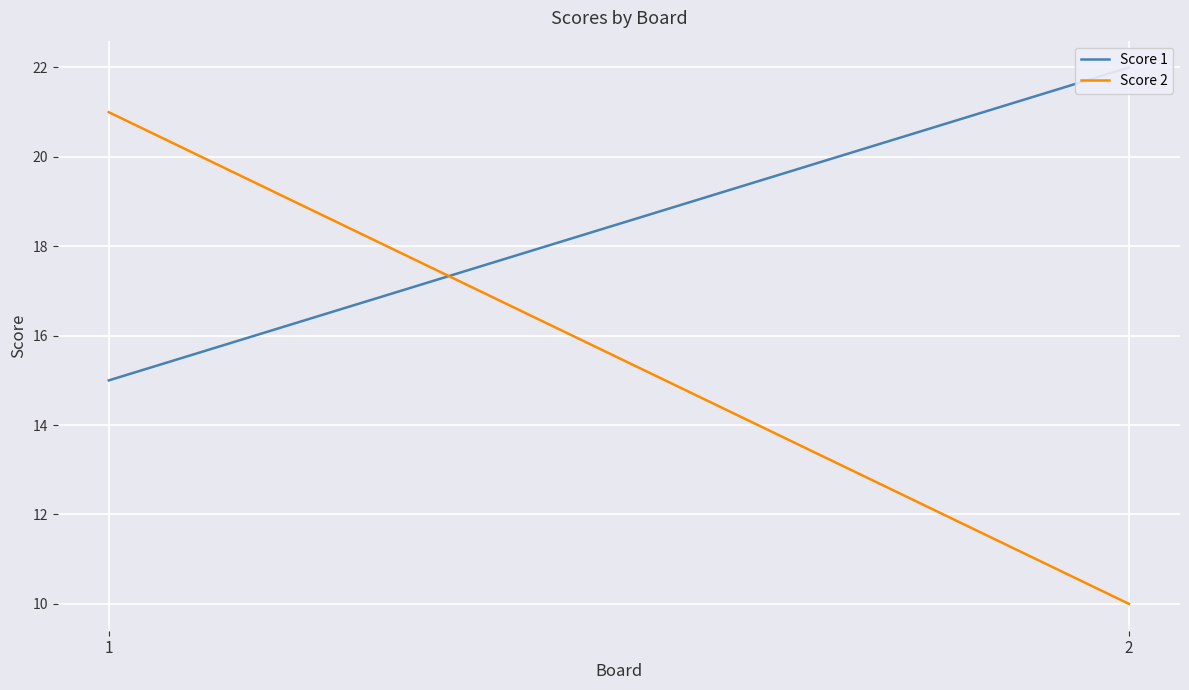

Which series has the largest range (max minus min)?

Score 2